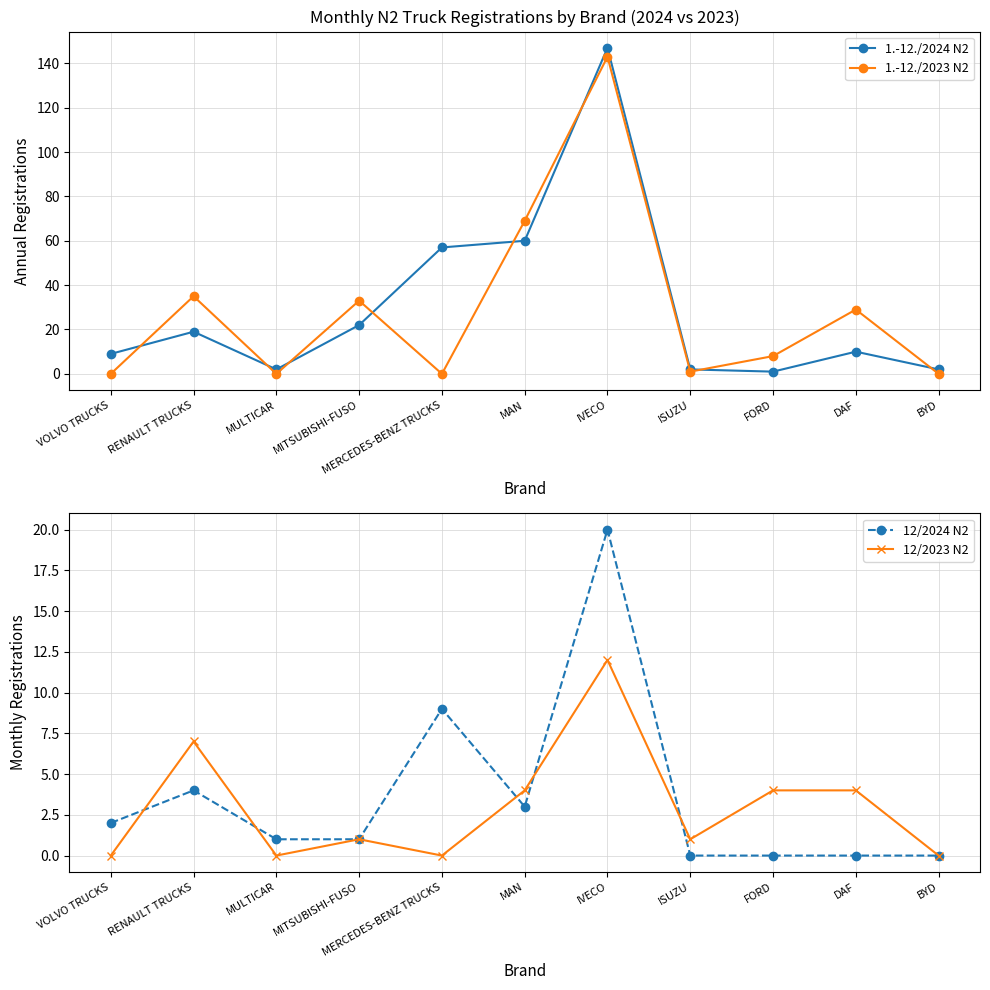

Count the number of categories in the chart.

11